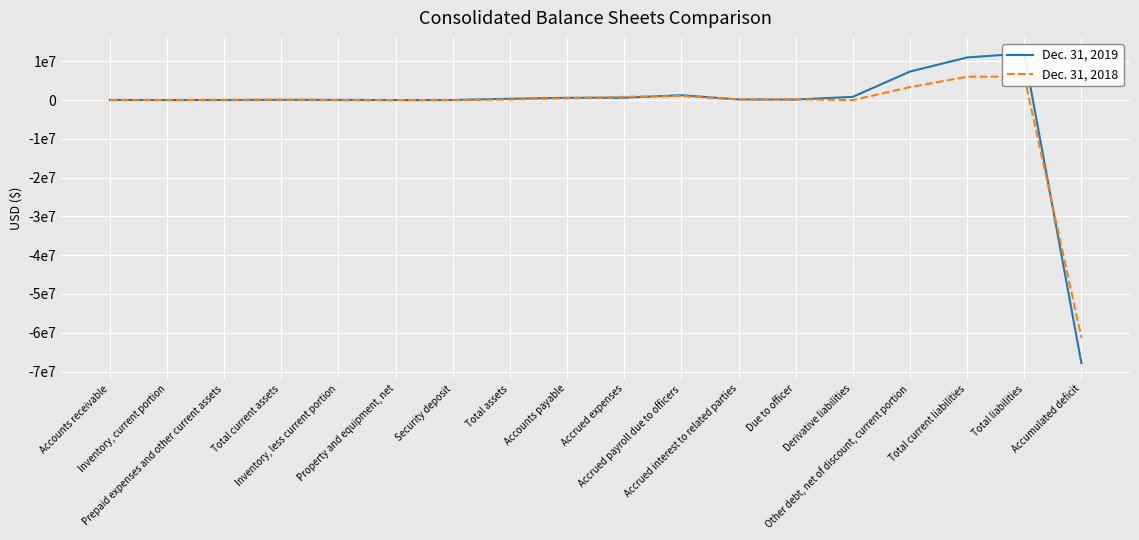

What is the label of the 3rd point from the left?

Prepaid expenses and other current assets